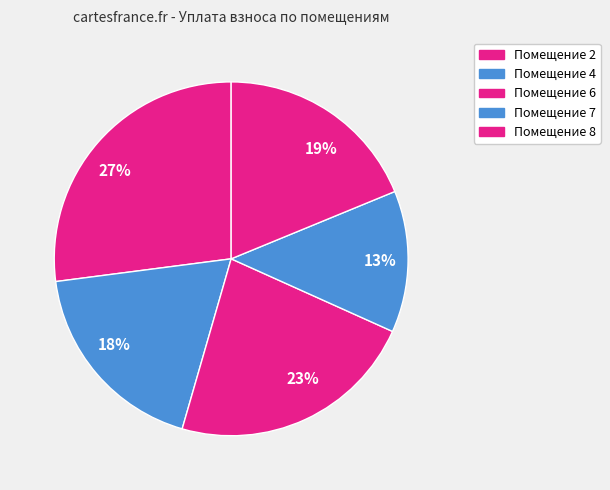

What is the smallest slice in the pie chart?

13%